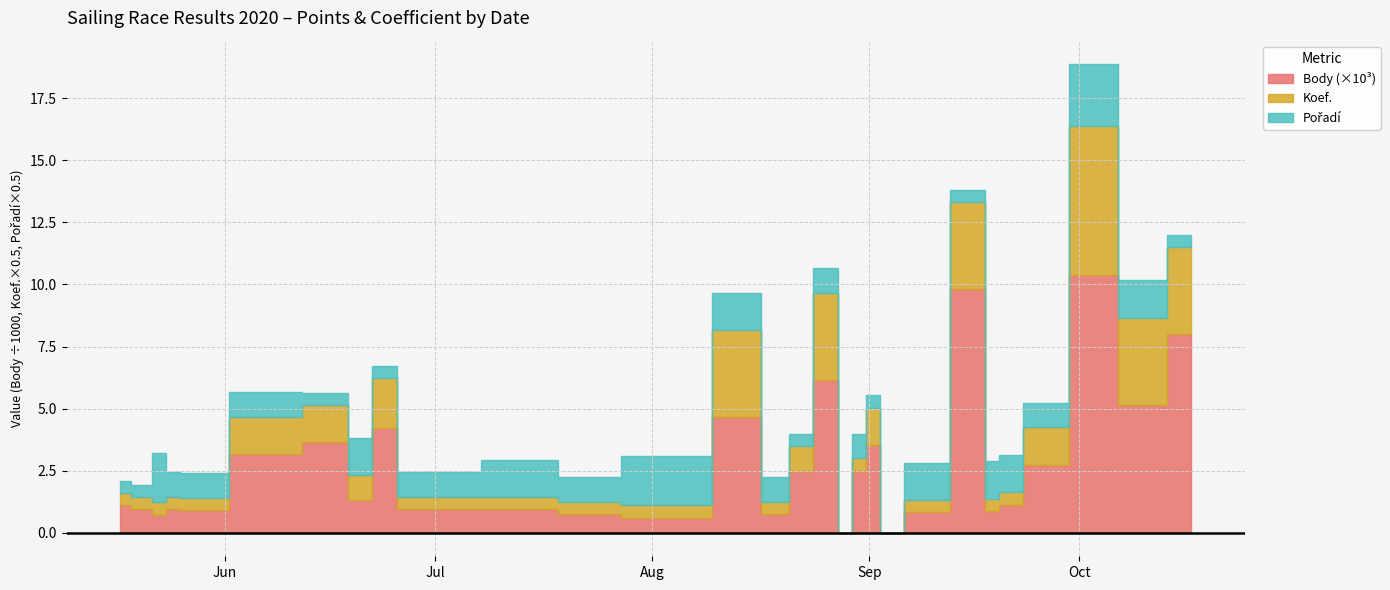

List the labels in order of Body value, largest first.

2020-10-03, 2020-09-16, 2020-10-17, 2020-08-26, 2020-10-10, 2020-08-14, 2020-06-24, 2020-06-17, 2020-09-02, 2020-06-07, 2020-09-26, 2020-08-22, 2020-08-30, 2020-06-20, 2020-09-20, 2020-05-17, 2020-05-20, 2020-05-24, 2020-06-27, 2020-07-18, 2020-05-27, 2020-09-19, 2020-09-09, 2020-07-19, 2020-08-19, 2020-05-23, 2020-08-05, 2020-08-29, 2020-09-03